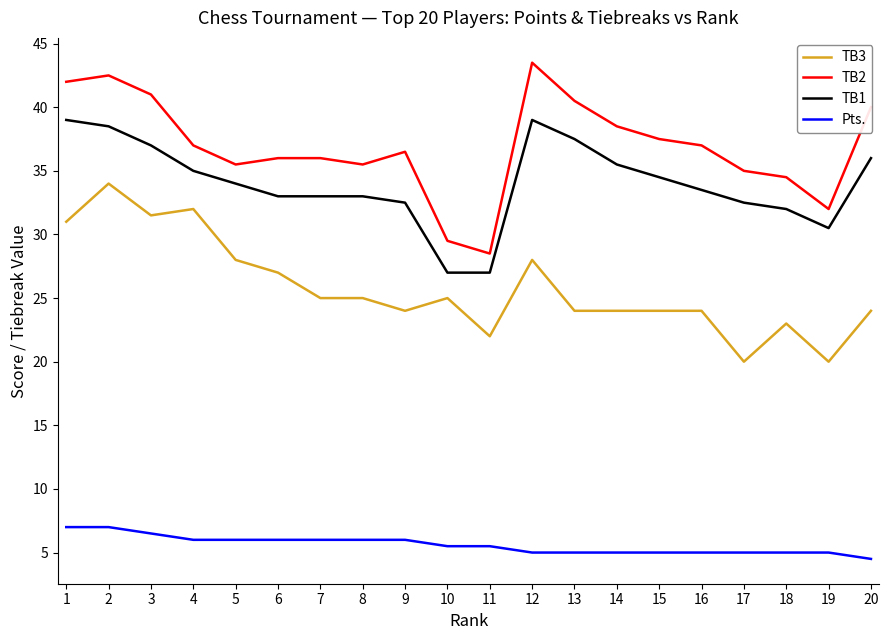

Read the TB3 value at 1.

31.0